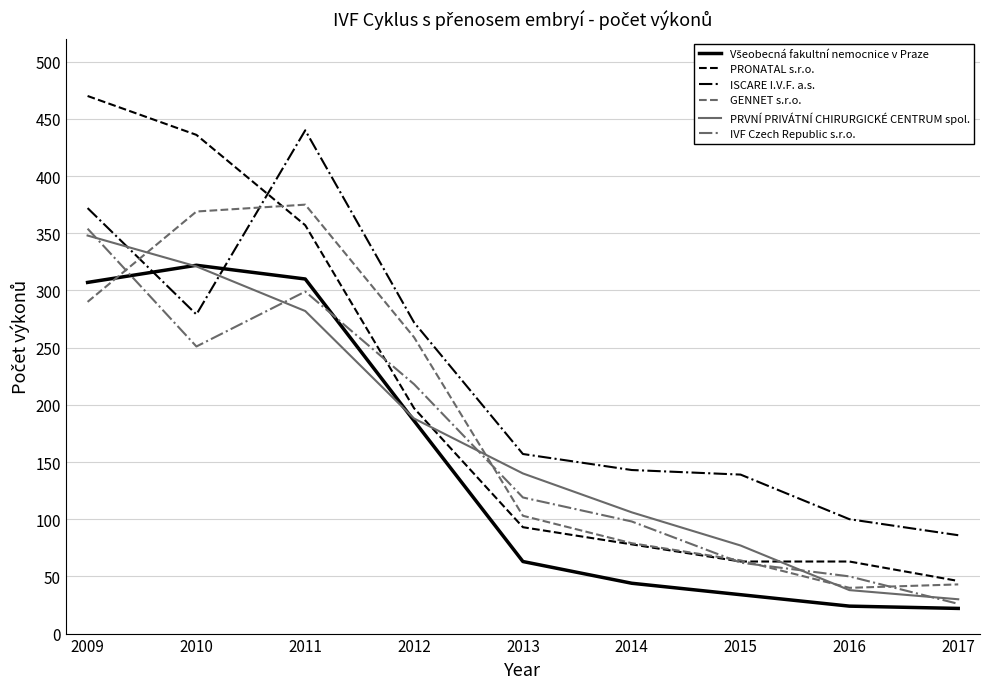

What is the total value across all series at 2013?

675